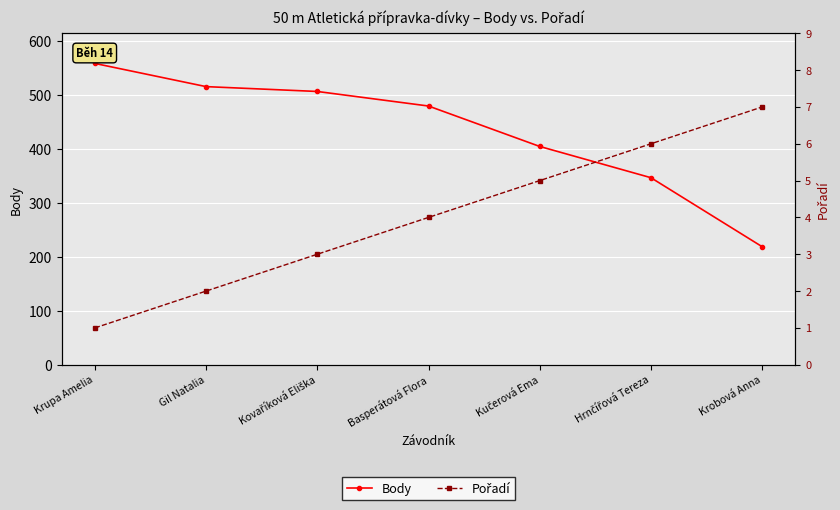

Is it true that Pořadí equals 3 at Kovaříková Eliška?

True